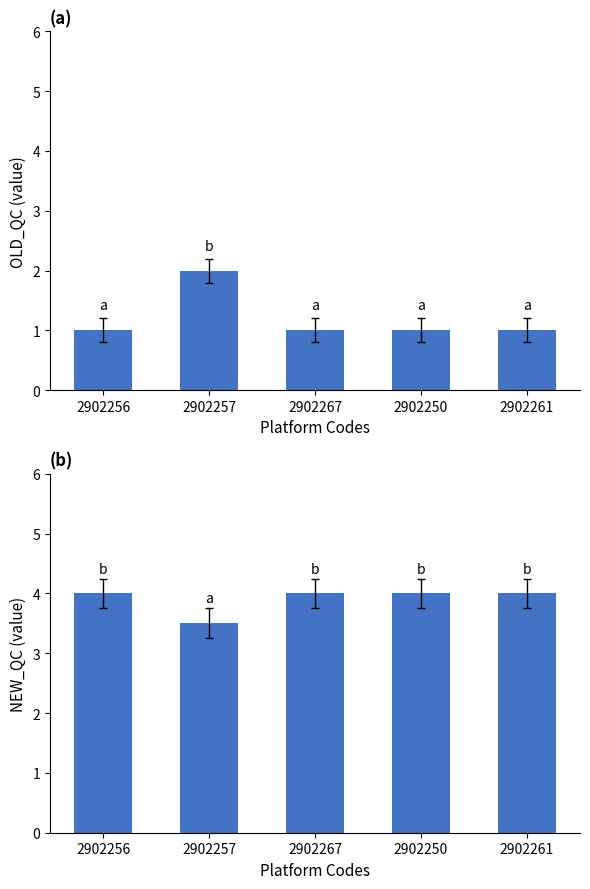

Which category has the lowest value in the NEW_QC series?

2902257